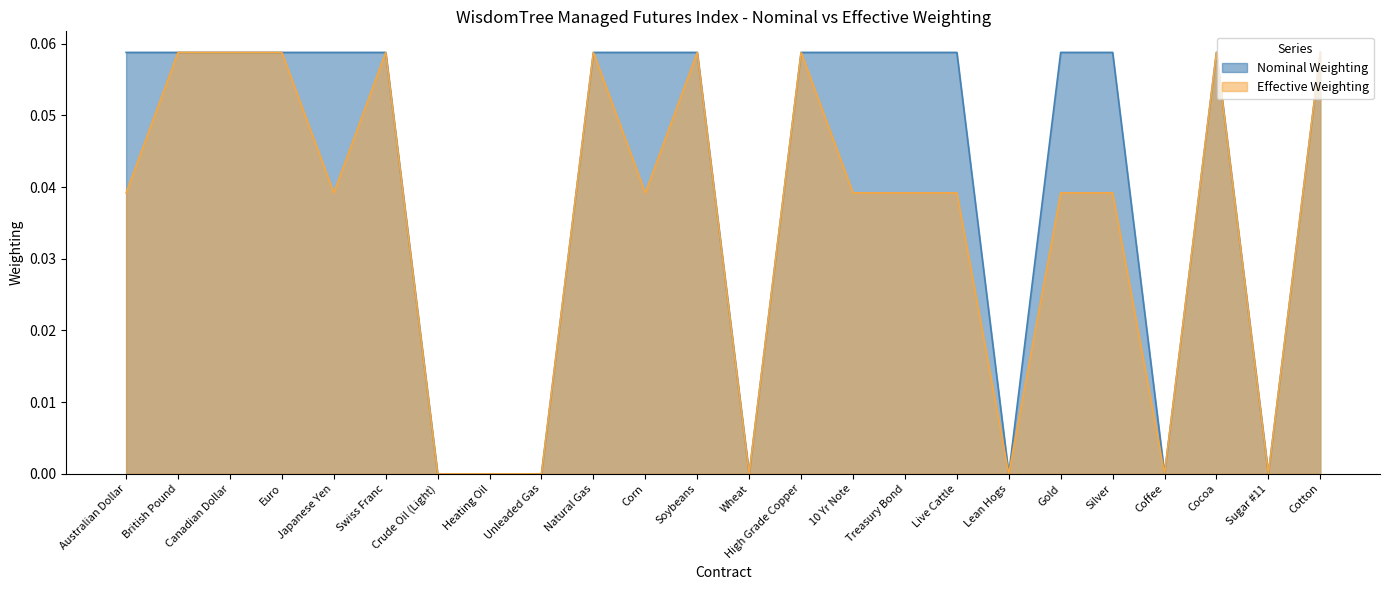

Rank the series by their average value, from highest to lowest.

Nominal Weighting, Effective Weighting